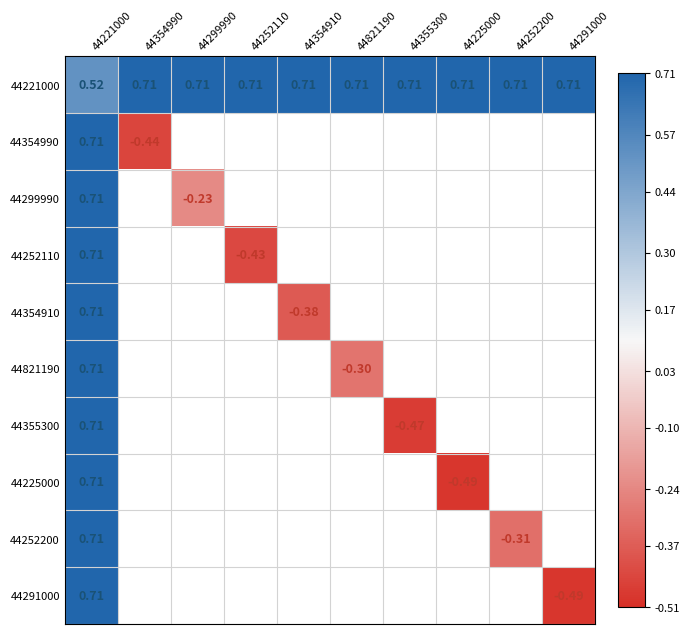

What is the maximum value for 44291000?

0.7